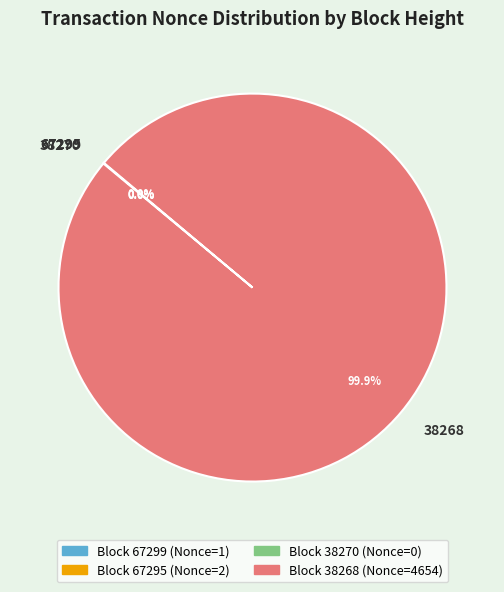

Is there a majority slice in this chart?

Yes